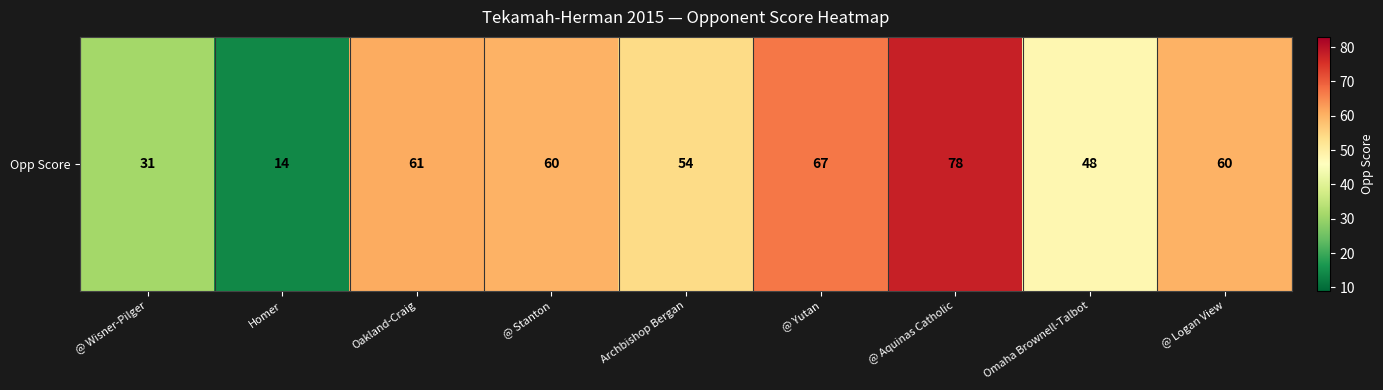

What is the greatest value displayed?

78